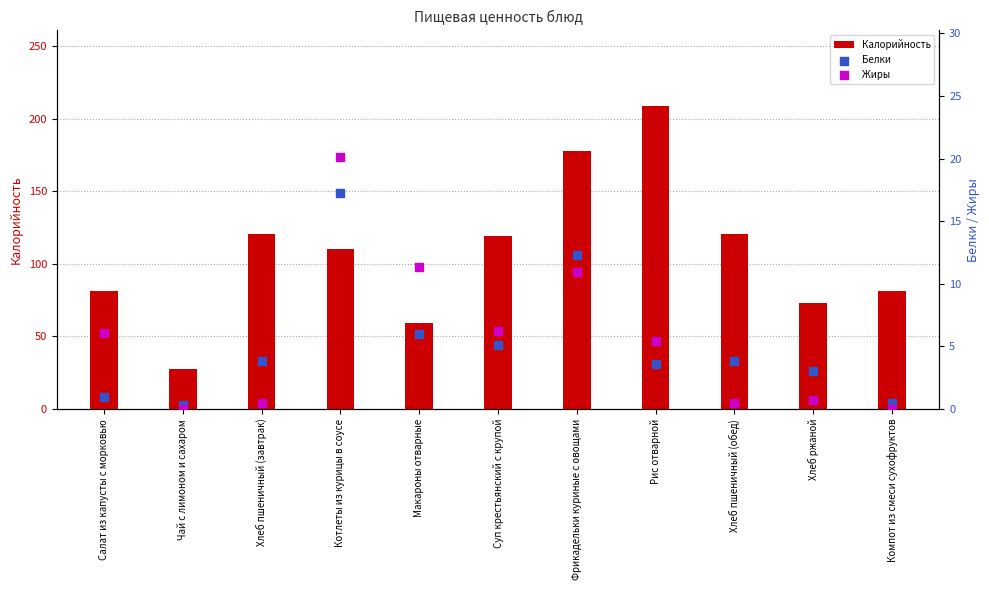

Which series contains the lowest Y value?

Жиры